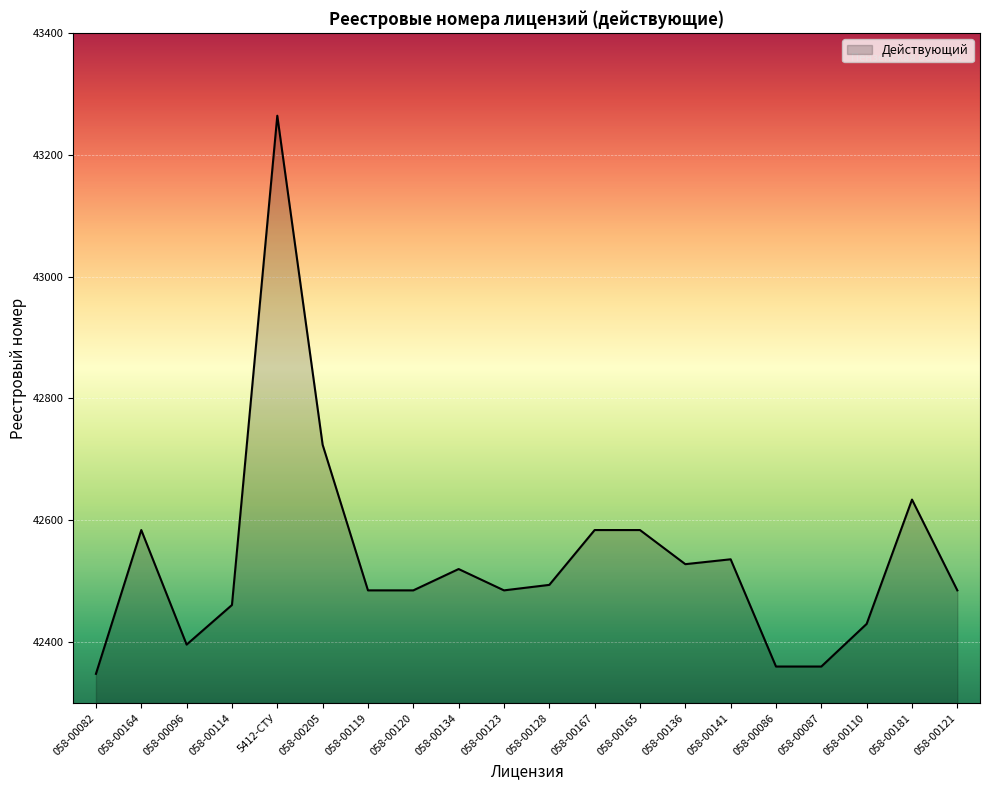

At which category does the data reach its first local valley?

058-00096